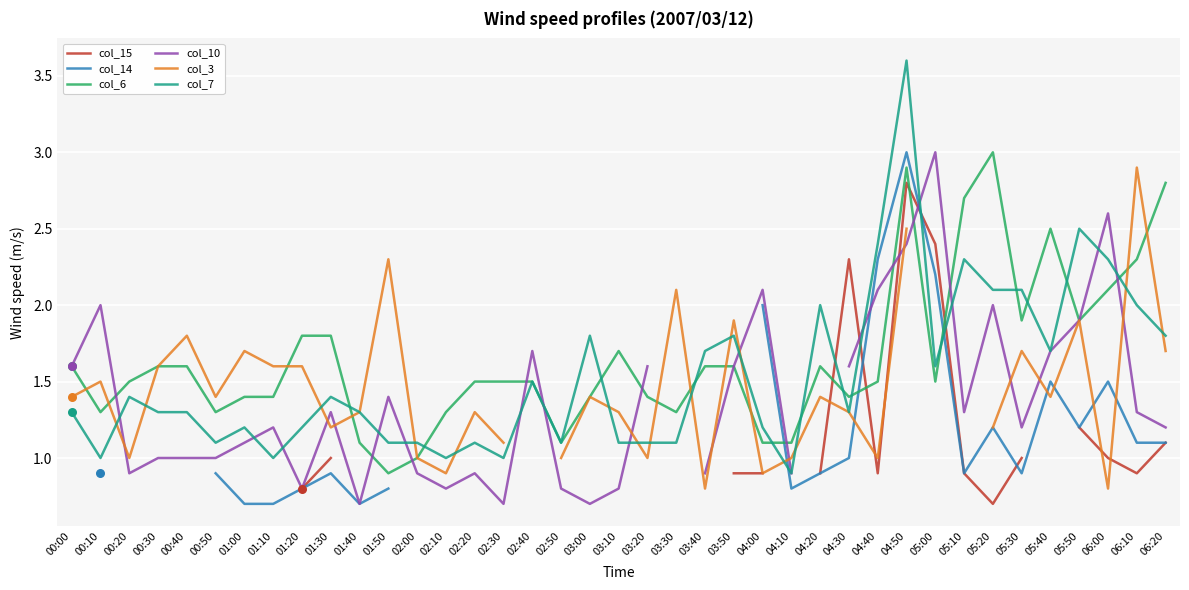

What are all the series names shown in the legend?

col_15, col_14, col_6, col_10, col_3, col_7